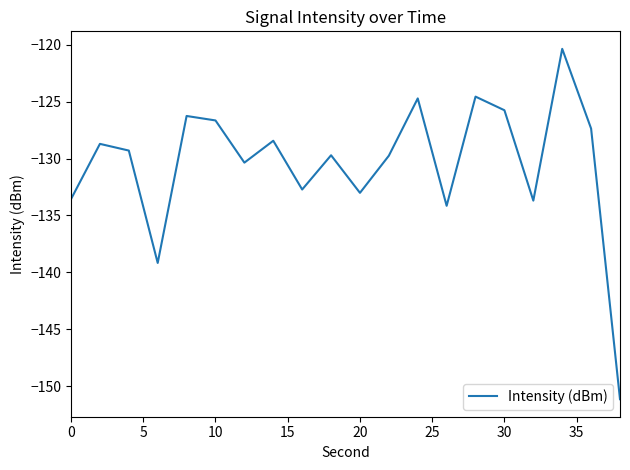

What is the difference between the second highest and minimum values?

26.6